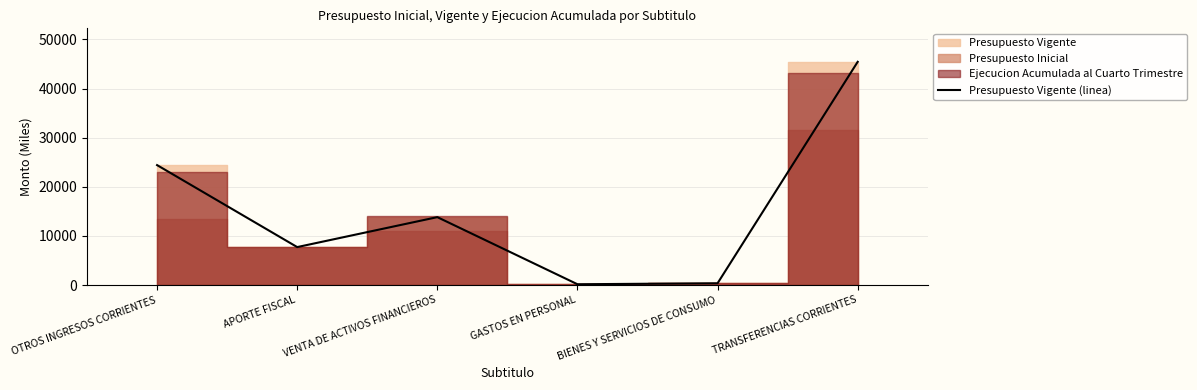

Rank the categories by value from highest to lowest.

TRANSFERENCIAS CORRIENTES, OTROS INGRESOS CORRIENTES, VENTA DE ACTIVOS FINANCIEROS, APORTE FISCAL, BIENES Y SERVICIOS DE CONSUMO, GASTOS EN PERSONAL